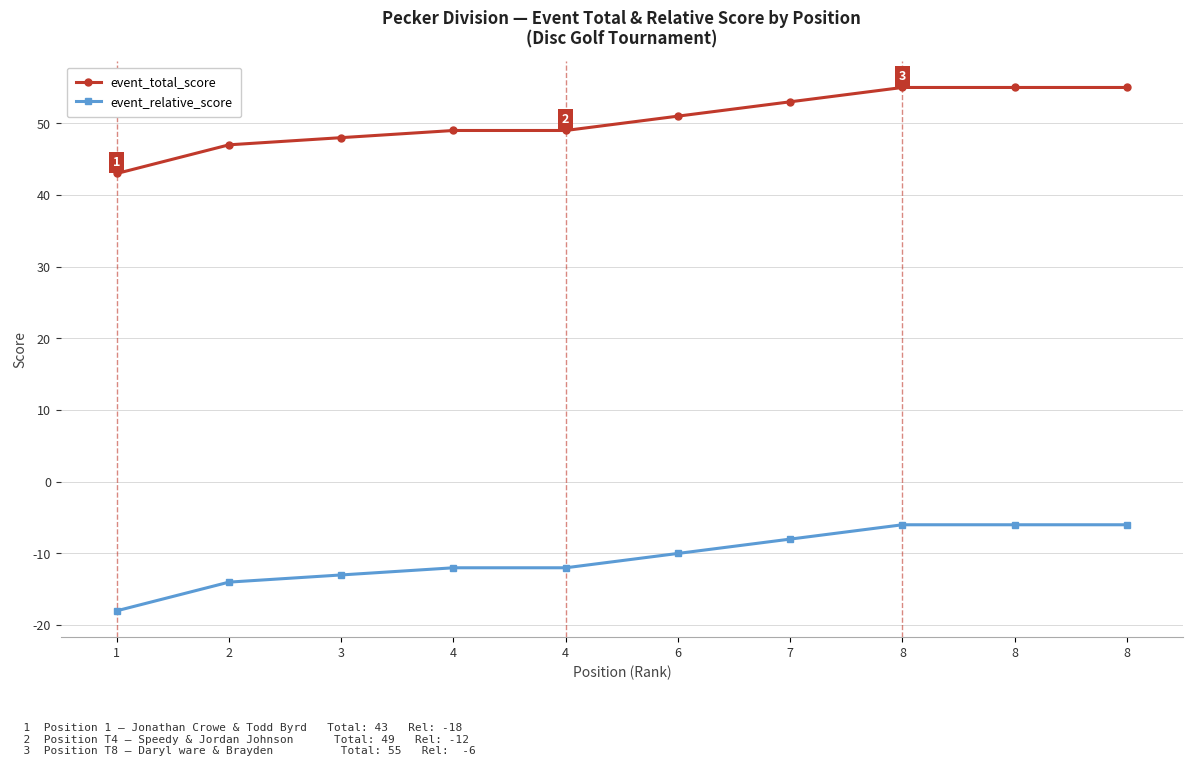

The value of event_relative_score at 6 is -7. True or false?

False